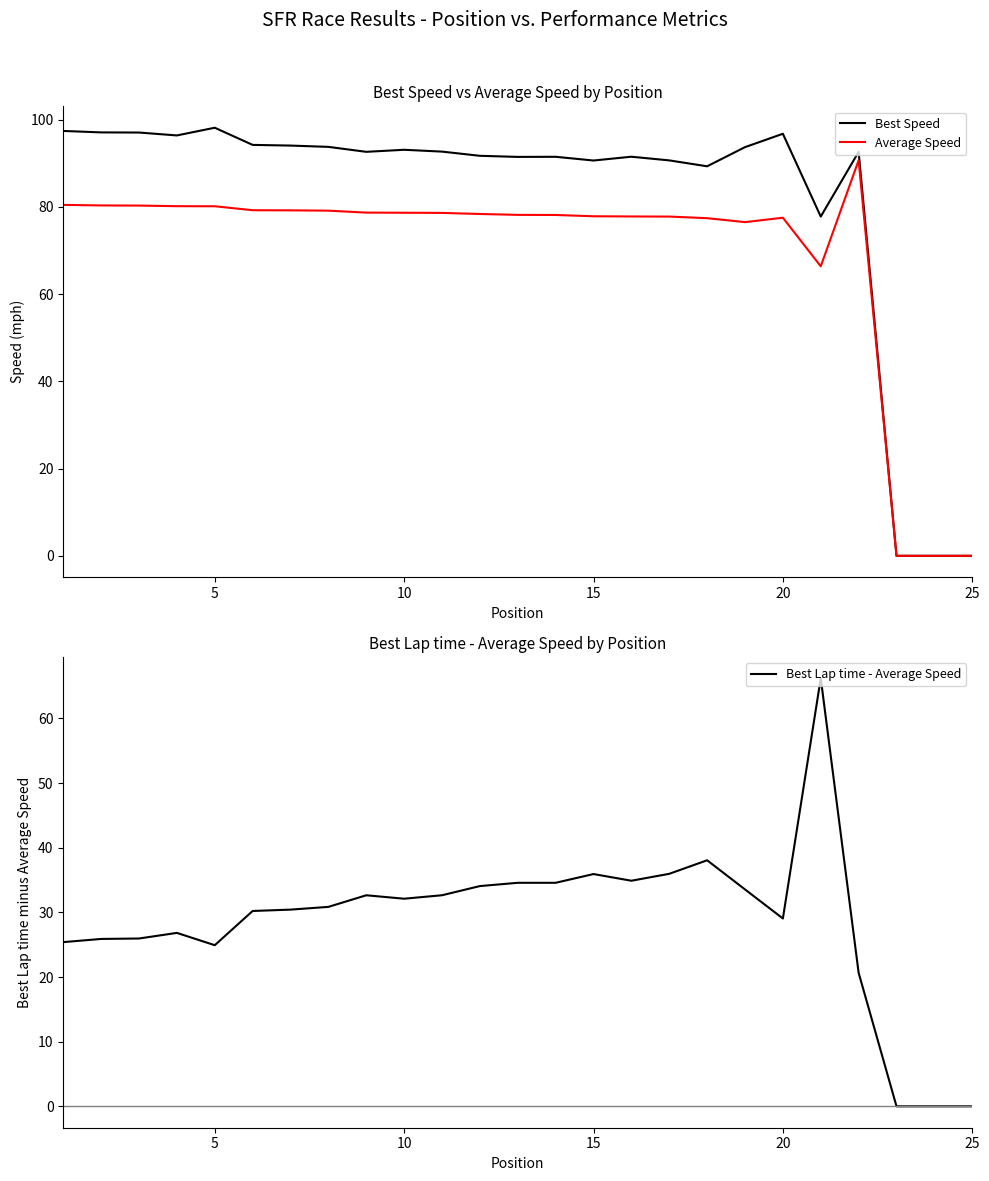

True or false: Best Speed has a value of 96.8 at 20.

True